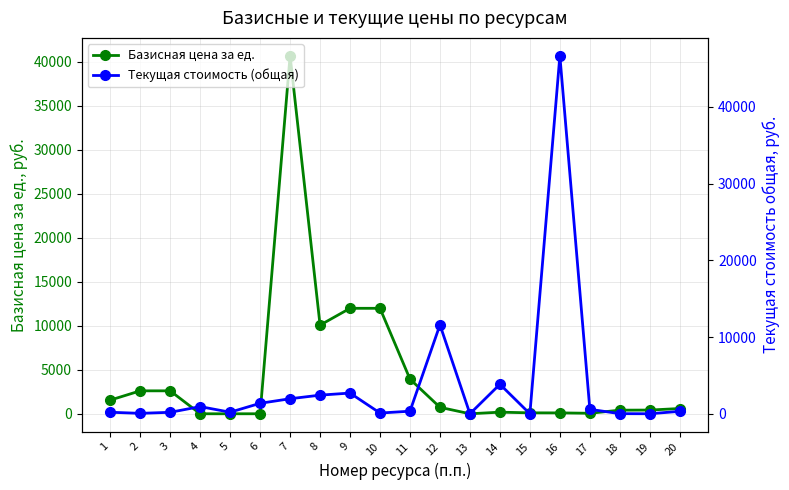

In Текущая стоимость (общая), how many points are lower than both neighbors (excluding endpoints)?

6